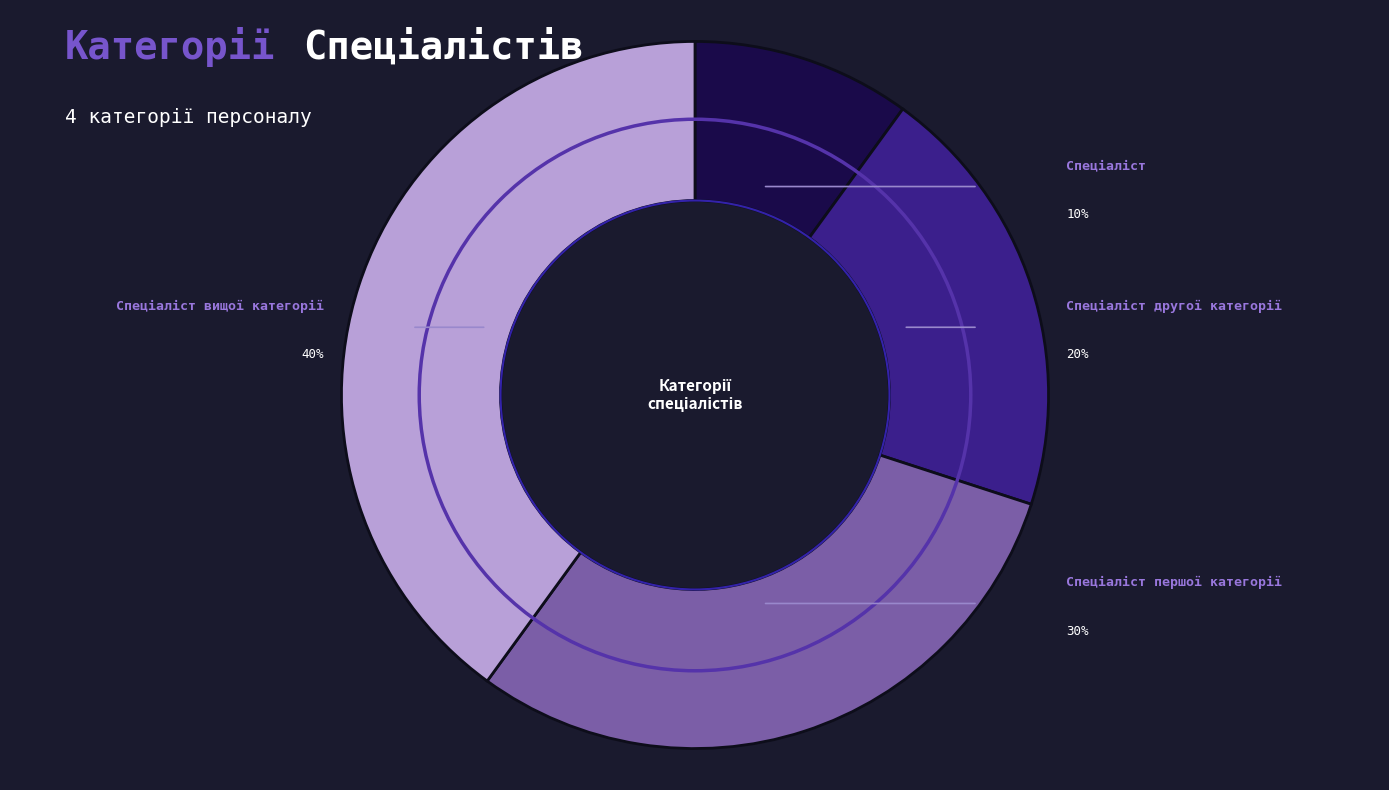

What percentage is the Спеціаліст першої категорії slice, to the nearest percent?

30%